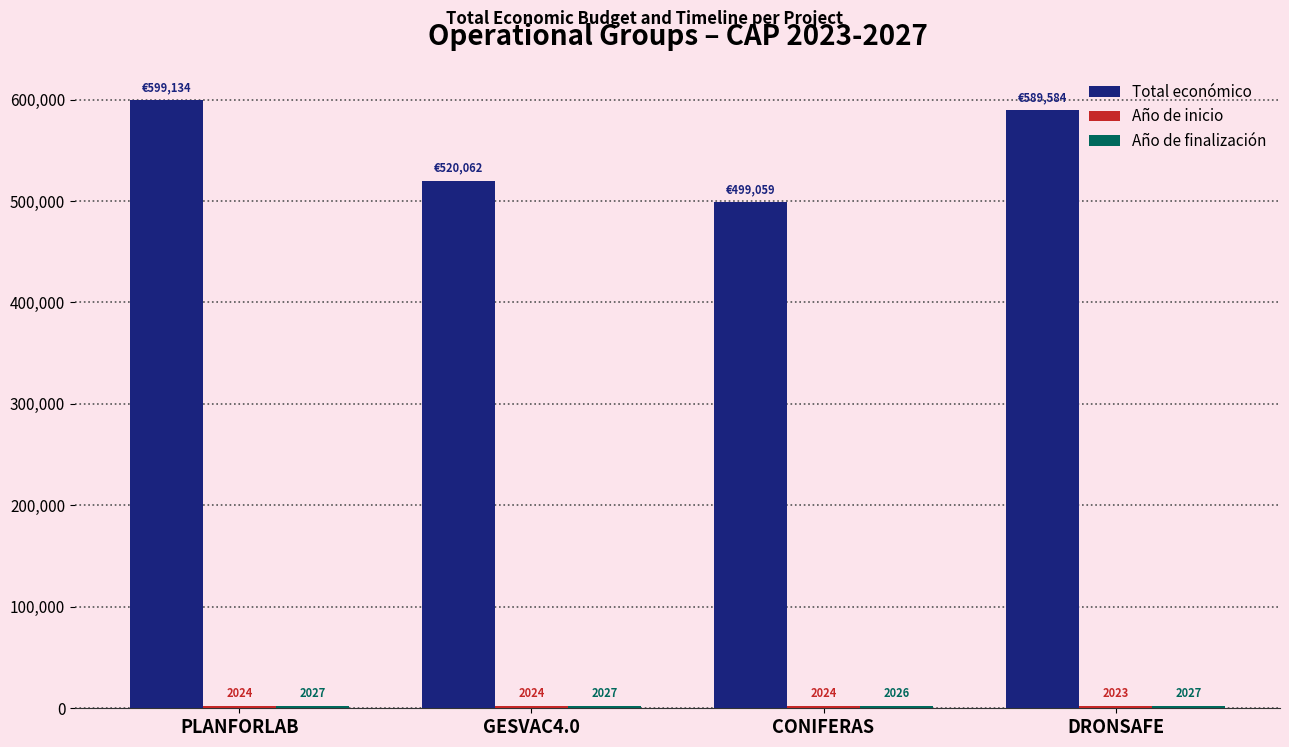

Which series has the widest spread of values?

Total económico